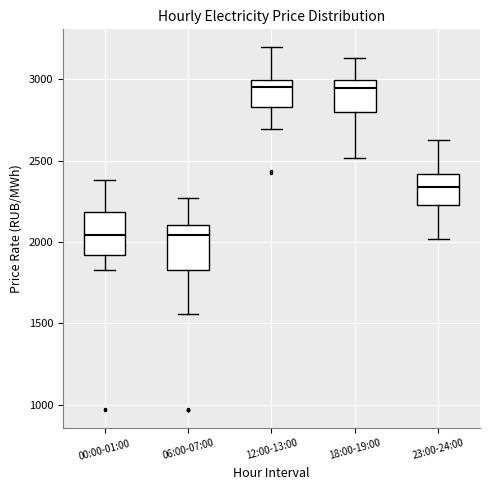

Reading left to right, transcribe this box plot: for each box, give where its median line is, the range the box spans, and where its two whiskers end, as read against the y-axis. The values are not printed on the chart, so give them approximately, as read against the axis.

00:00-01:00: median 2050, box 1900 to 2200, whiskers 1850 to 2400
06:00-07:00: median 2050, box 1850 to 2100, whiskers 1550 to 2250
12:00-13:00: median 2950, box 2850 to 3000, whiskers 2700 to 3200
18:00-19:00: median 2950, box 2800 to 3000, whiskers 2500 to 3150
23:00-24:00: median 2350, box 2250 to 2400, whiskers 2000 to 2650